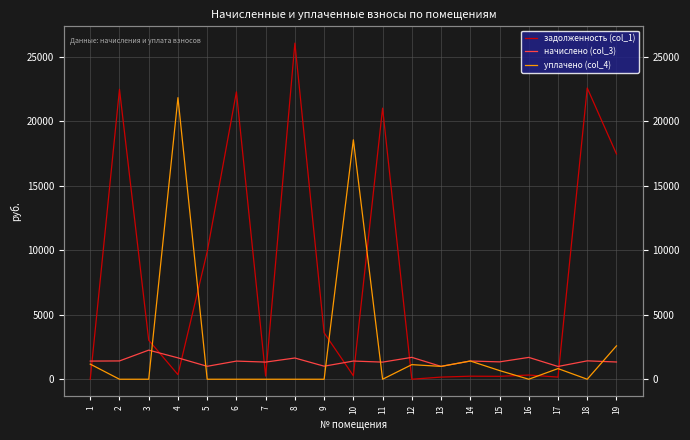

Between which two adjacent categories do начислено (col_3) and задолженность (col_1) first intersect?

1 and 2